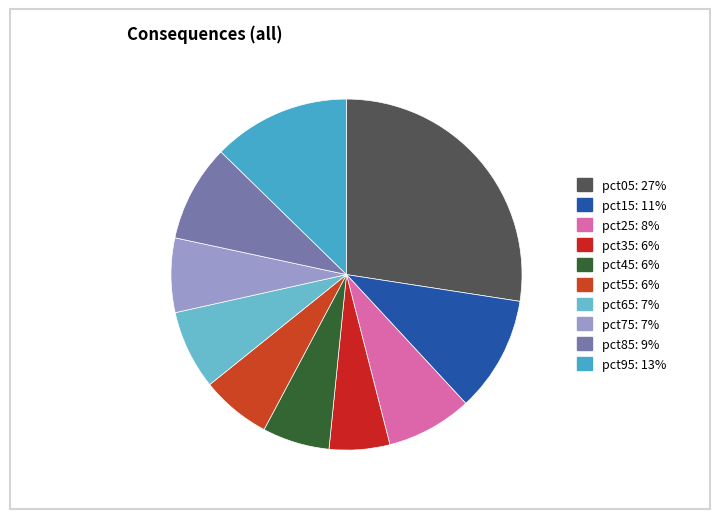

Is the sum of pct85 and pct35 greater than half?

No